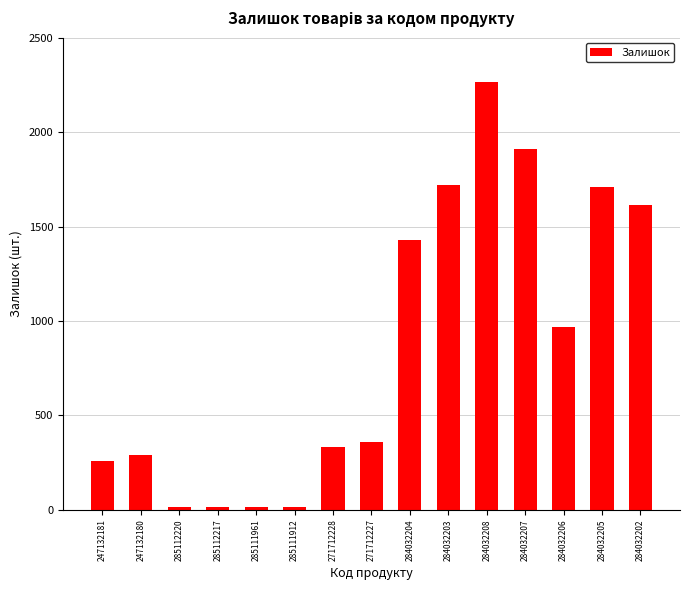

What is the sum of the values at 247132180 and 284032208?

2555